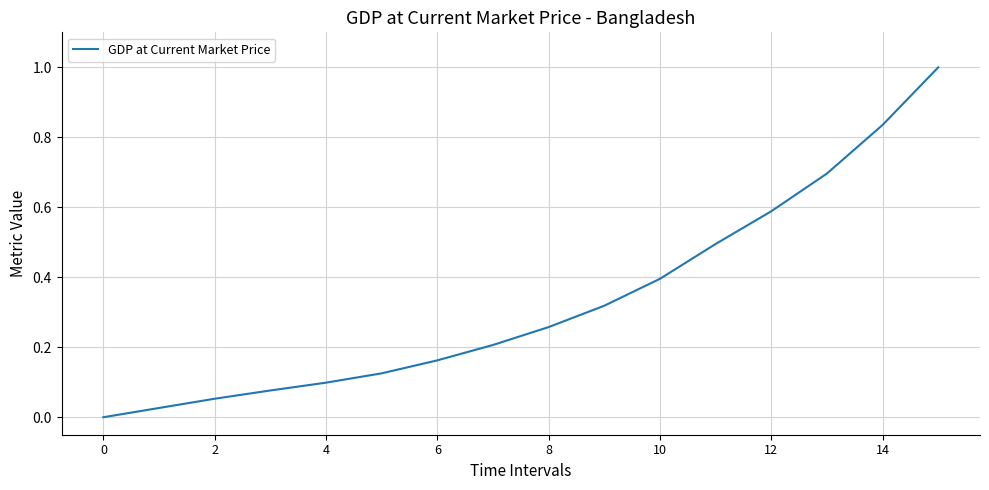

How many values exceed 0?

15